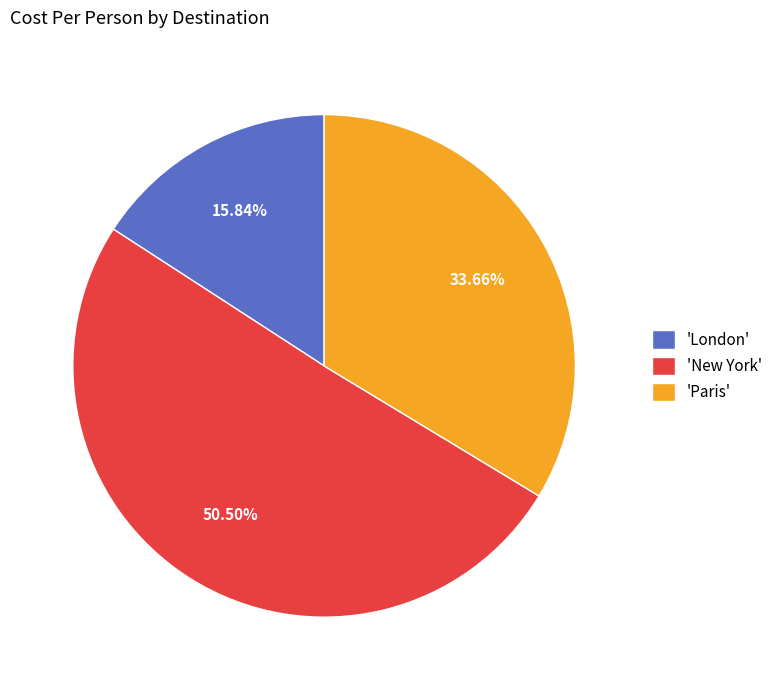

What is the majority slice?

'New York'